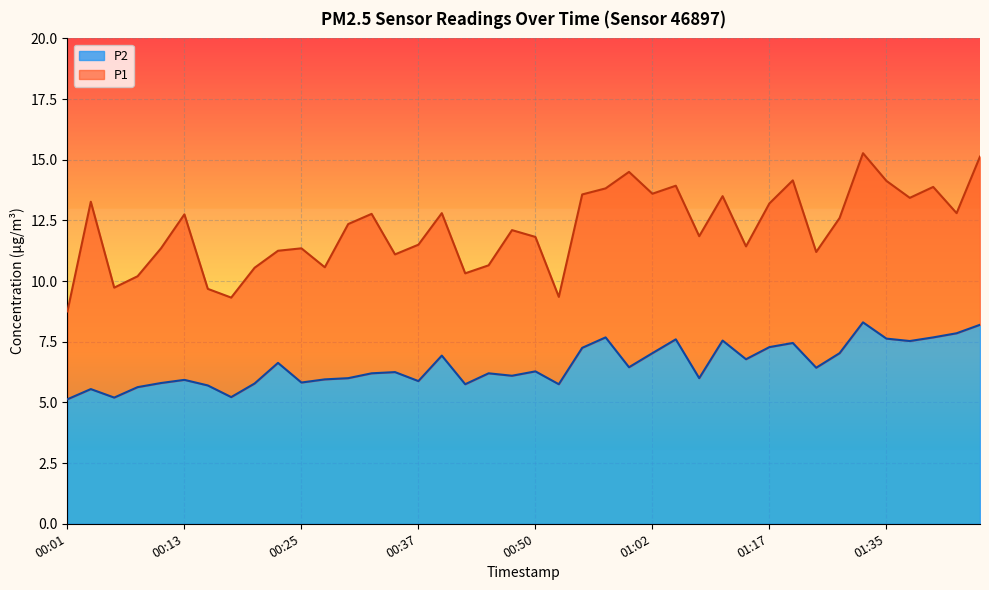

At which label does P2 reach its peak?

01:33